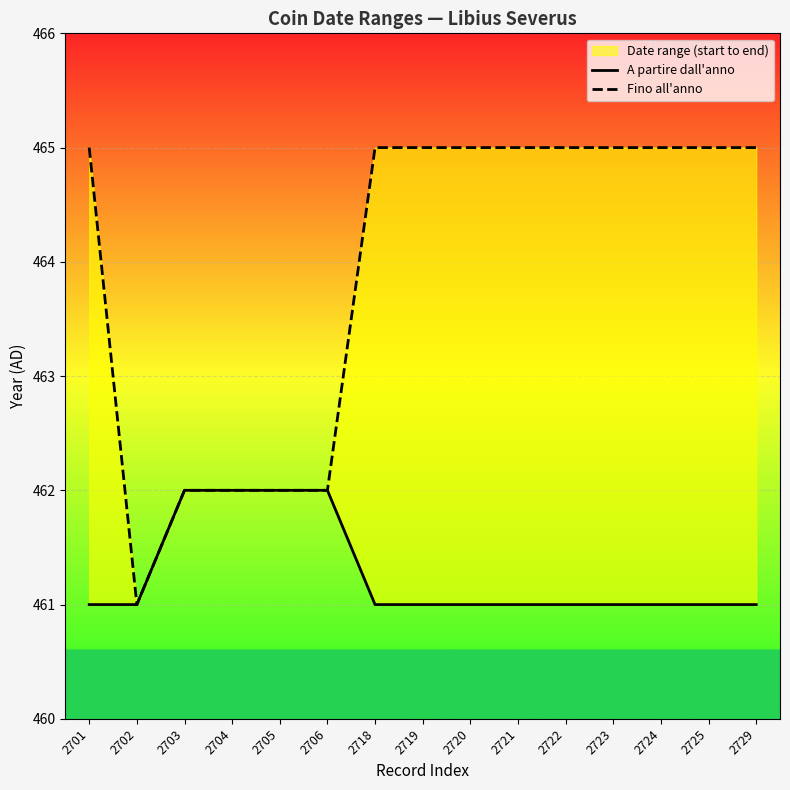

What is the highest value of the Fino all'anno series?

465